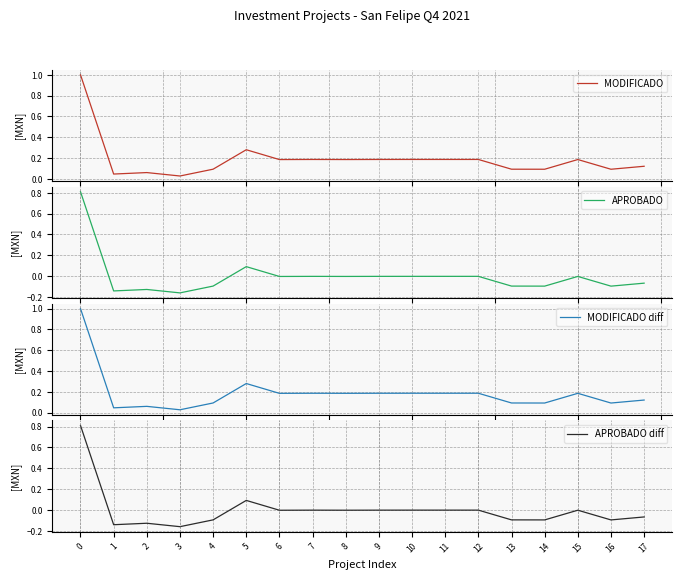

Does the chart have visible grid lines?

Yes